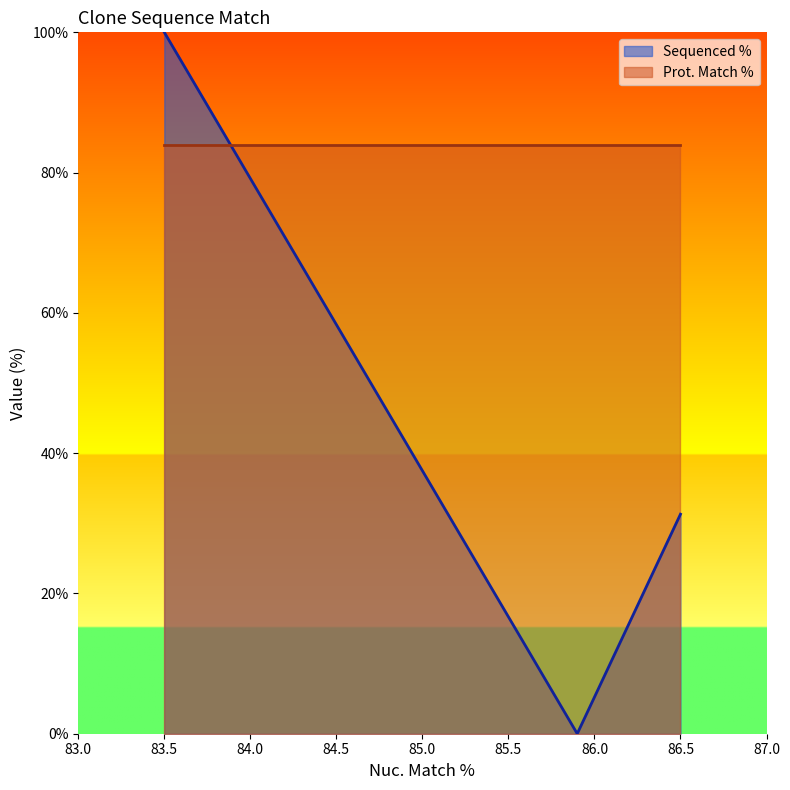

What is the difference between the maximum and minimum values?

100.0